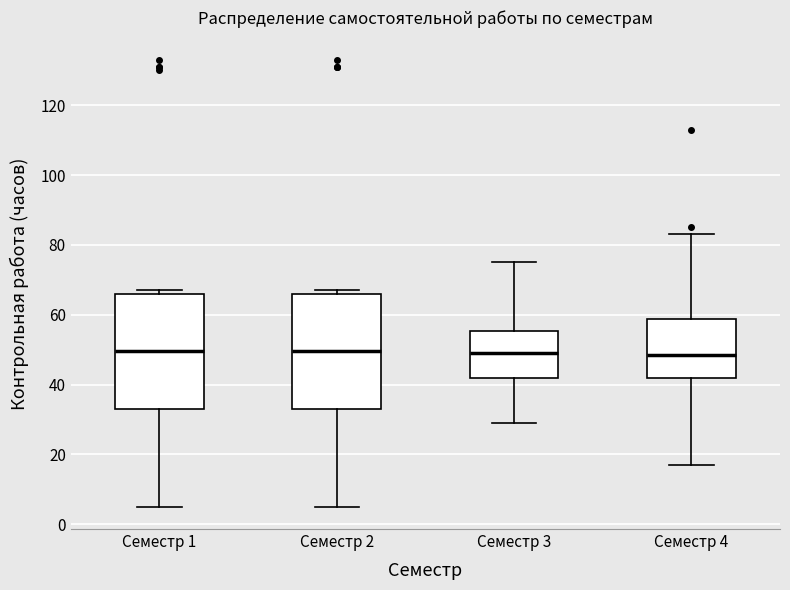

Reading left to right, read every box against the y-axis: the position of its median line, the range the box covers, and the ends of its whiskers. The values are not printed on the chart, so give them approximately, as read against the axis.

Семестр 1: median 50, box 34 to 66, whiskers 6 to 68
Семестр 2: median 50, box 34 to 66, whiskers 6 to 68
Семестр 3: median 50, box 42 to 56, whiskers 30 to 76
Семестр 4: median 48, box 42 to 58, whiskers 18 to 84